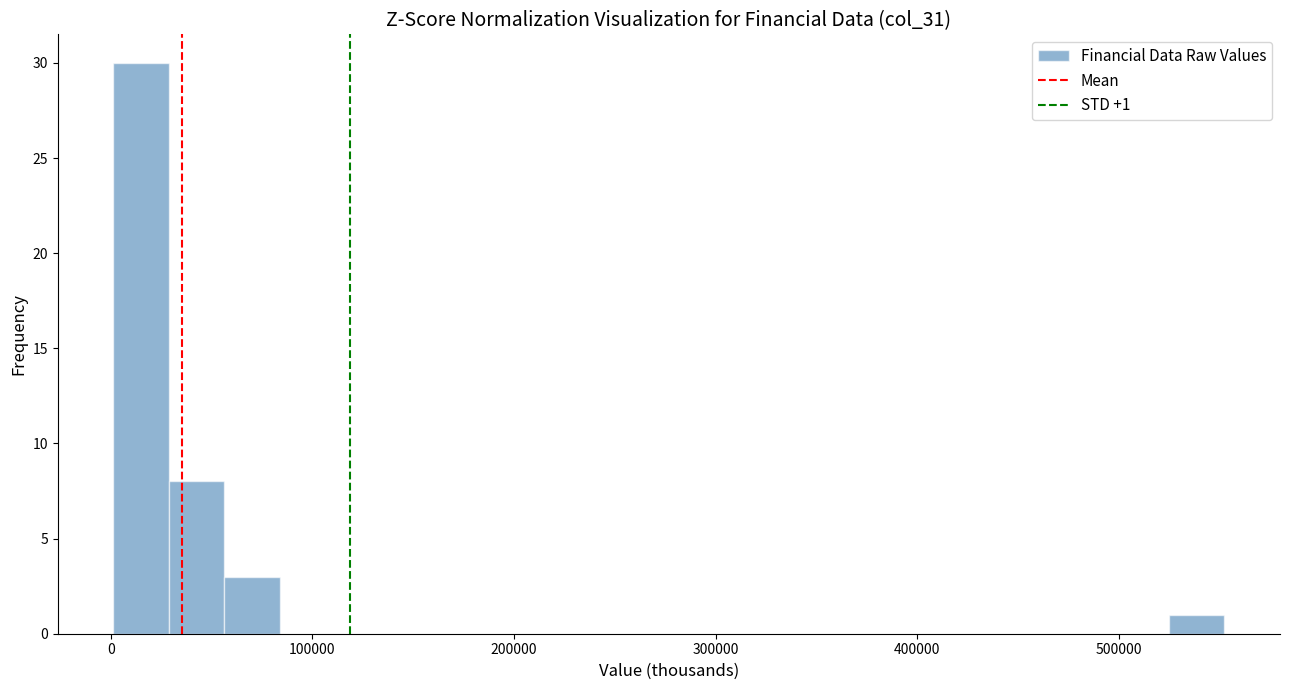

Around what value on the x-axis is the tallest bar? Give the approximate position of its centre, as read against the axis.

20000